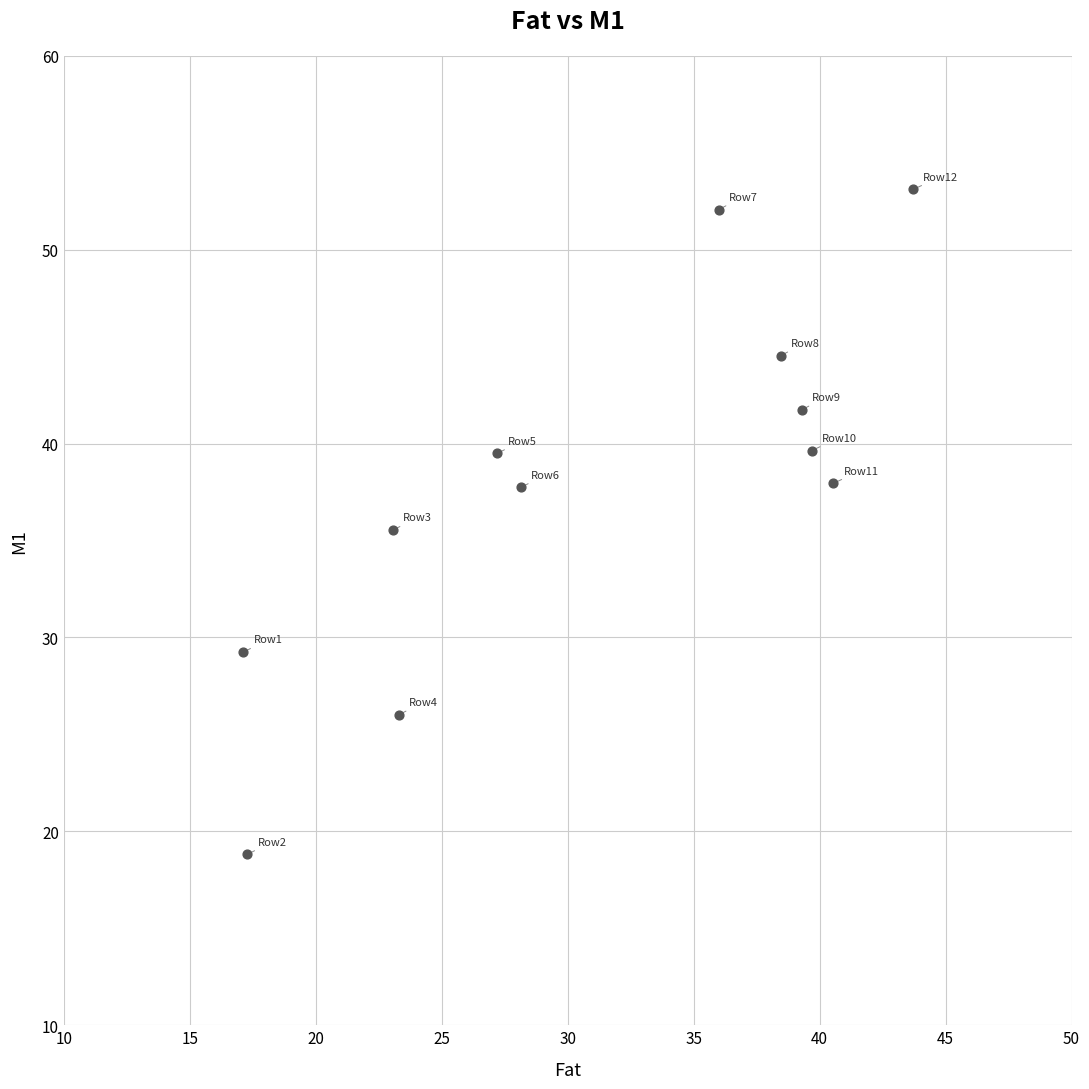

What is the range of Y values (max minus min)?

34.3